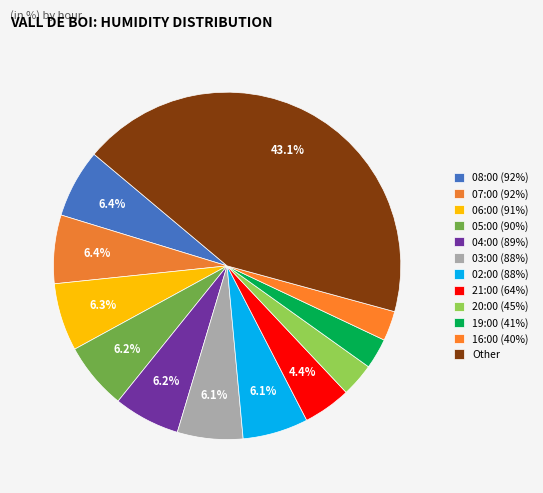

How many slices are in this pie chart?

12